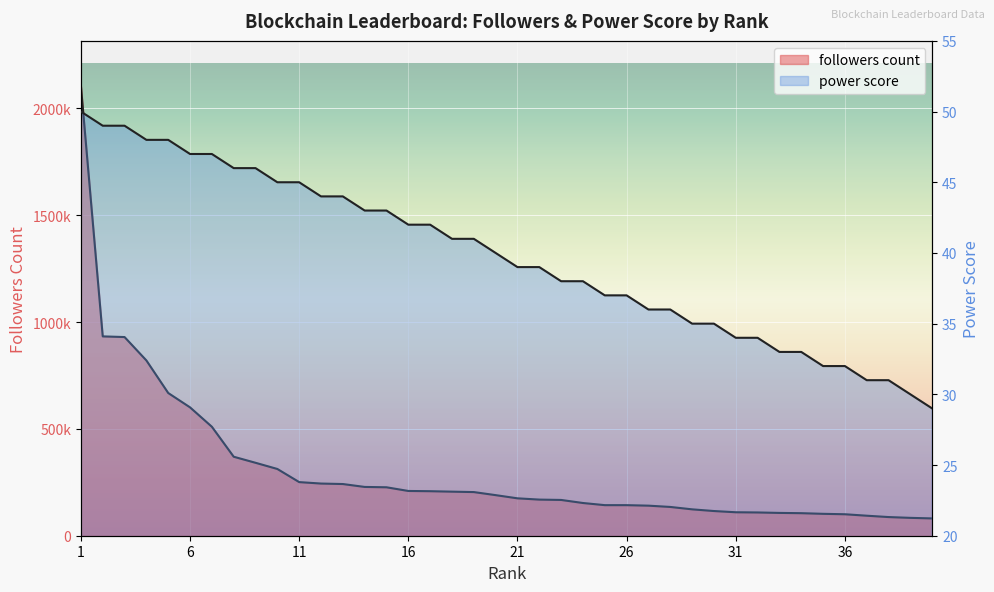

What is the approximate value of power score at 24, to the nearest 10?

40